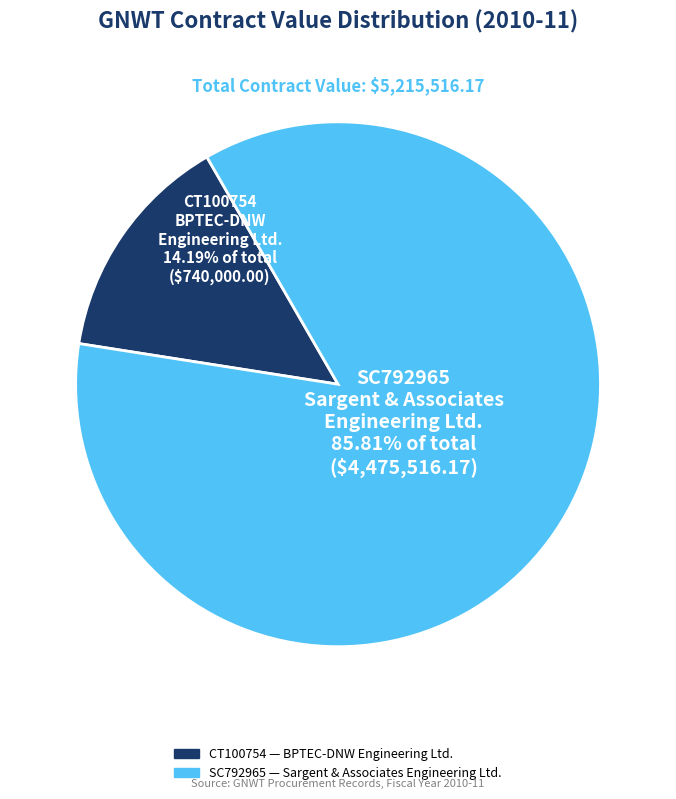

To the nearest percent, what is the difference between the SC792965 and CT100754 slice percentages?

72%